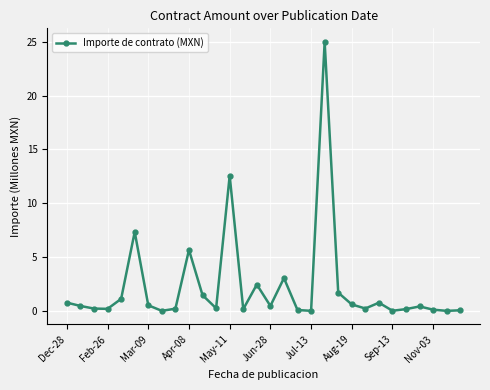

What is the difference between the maximum and minimum values?

25.0